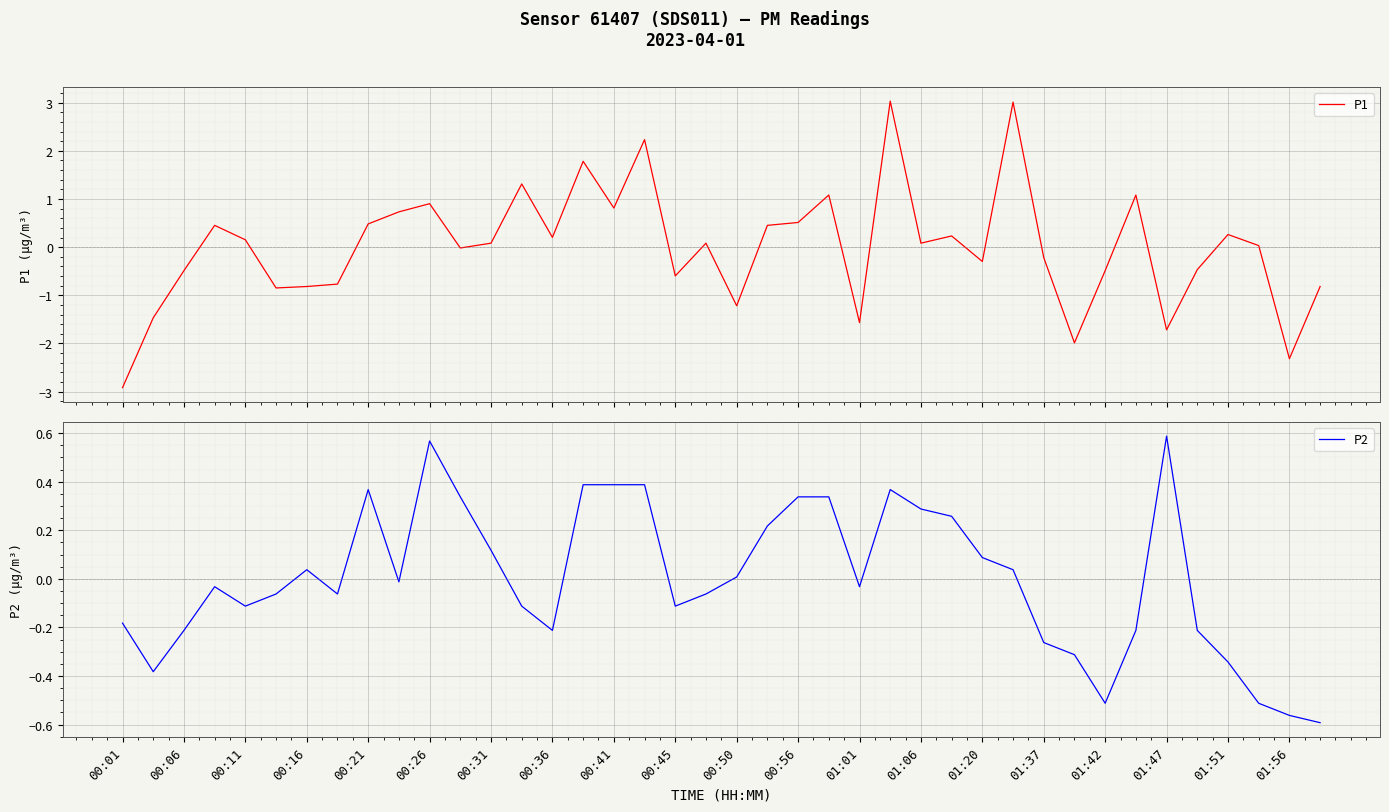

The P2 series shows 0.4 at 00:41. True or false?

True